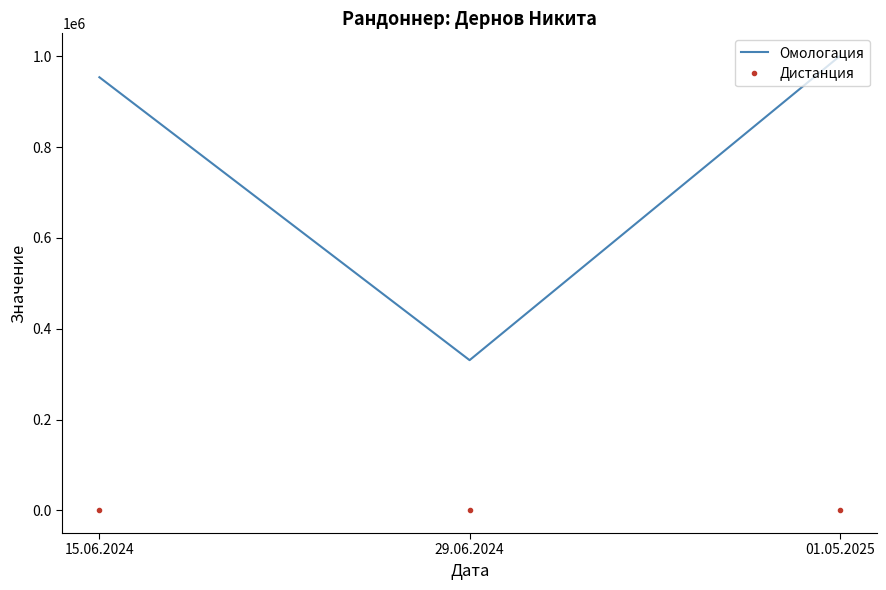

At which category does the chart reach its peak across all series?

01.05.2025